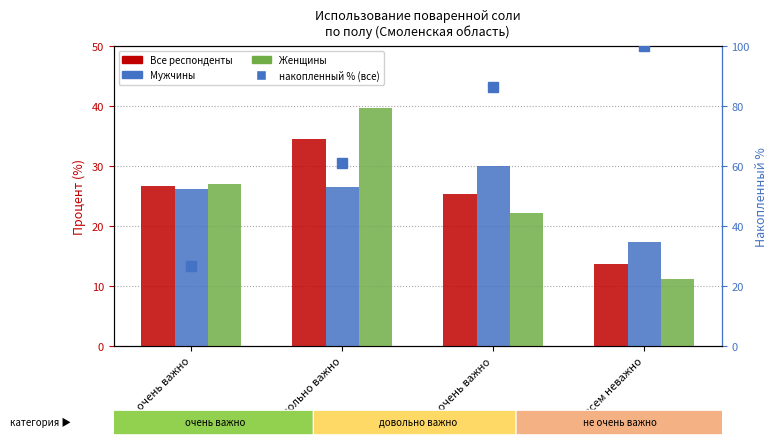

How many data points in Женщины are less than 26?

2